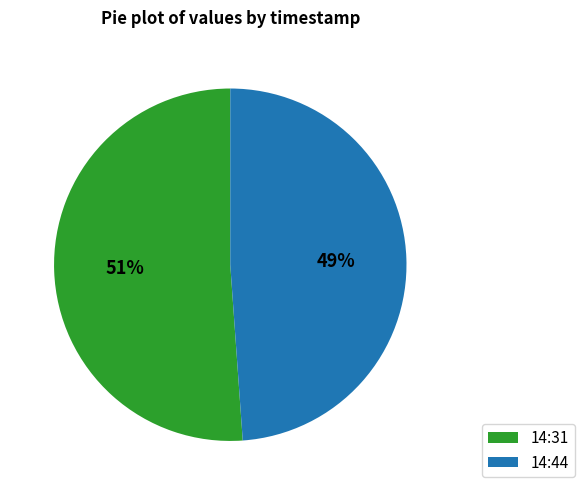

What is the smallest slice in the pie chart?

14:44